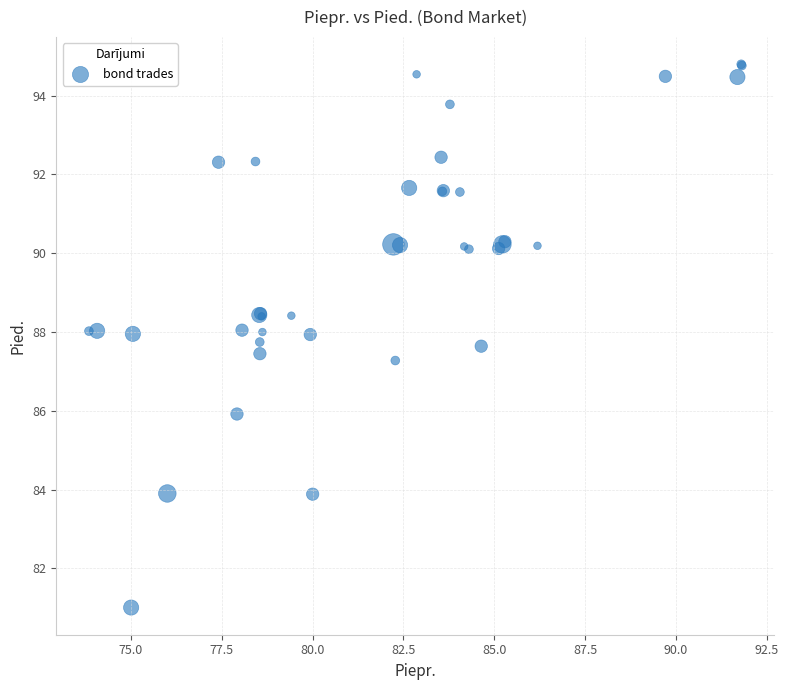

What Y value in the scatter plot is closest to 87?

87.3